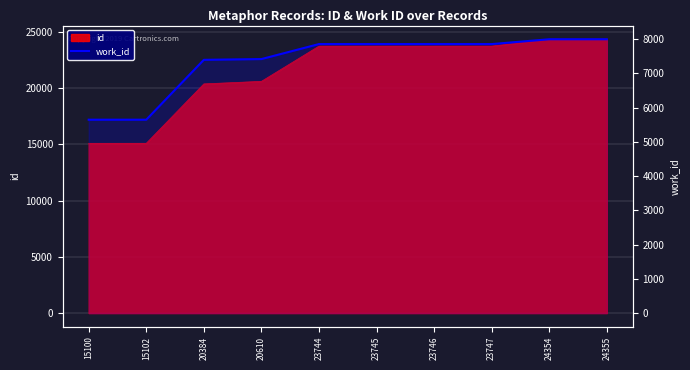

Is it true that the value at 23746 is 7858?

True